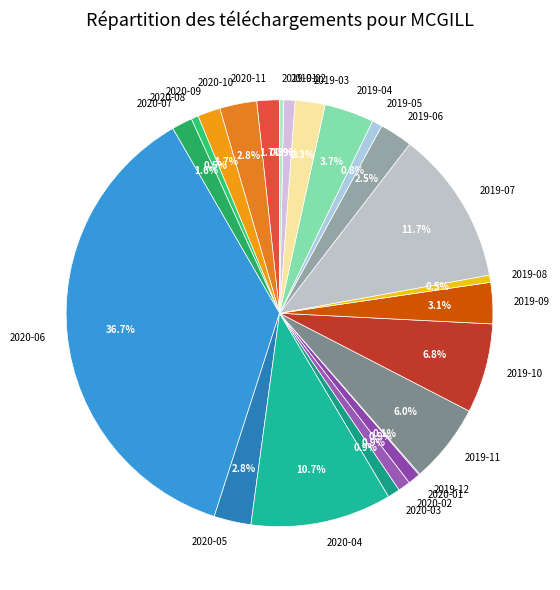

What is the ratio of the value at 2019-03 to the value at 2019-10?

0.3